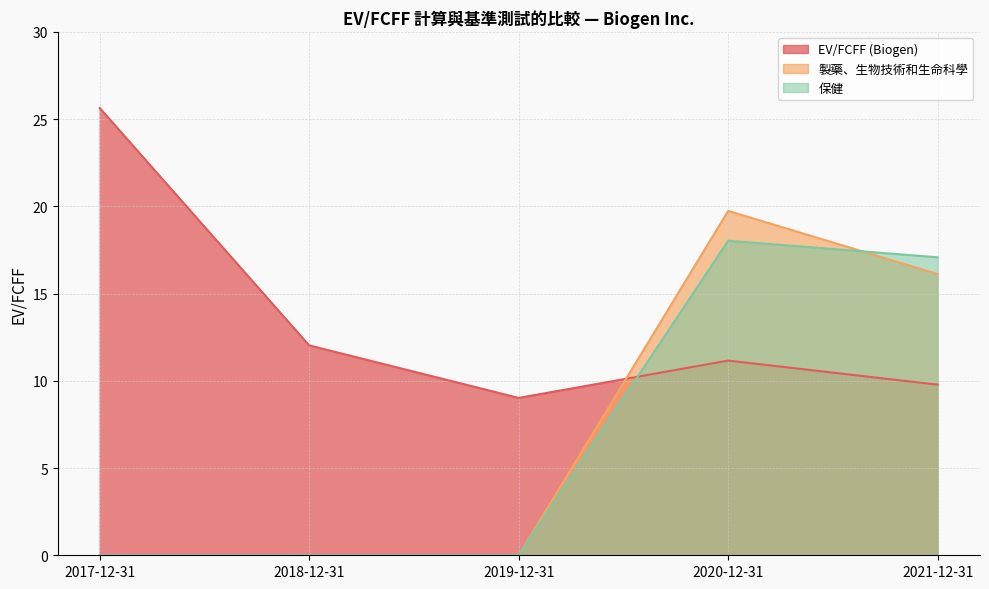

At which category does EV/FCFF (Biogen) reach its first local peak?

2020-12-31